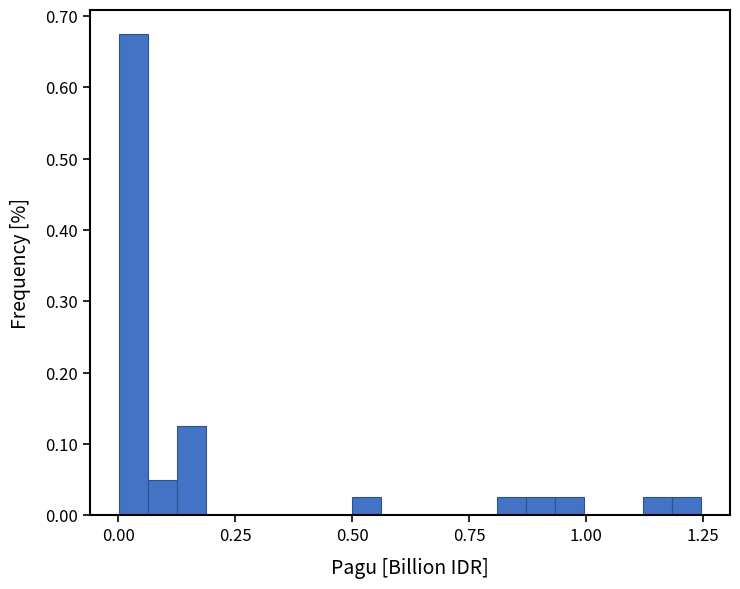

Read against the x-axis, roughly where is the centre of the tallest bar?

0.05